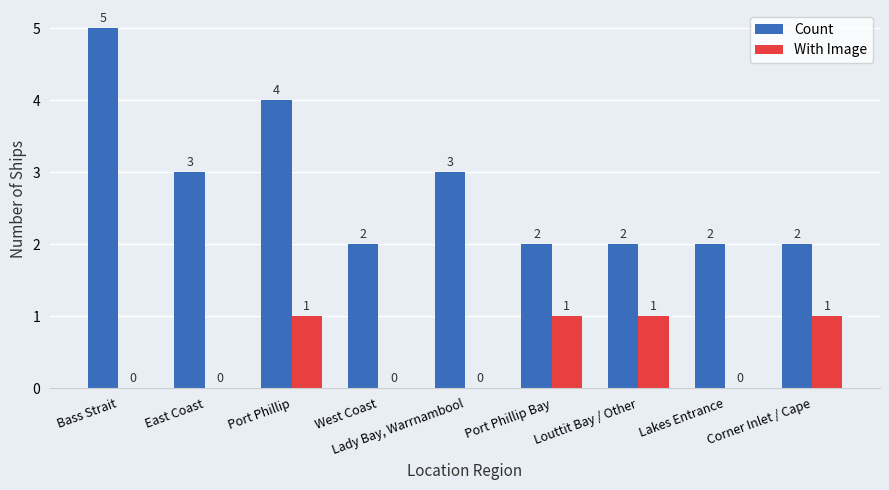

True or false: With Image has a value of 0 at East Coast.

True